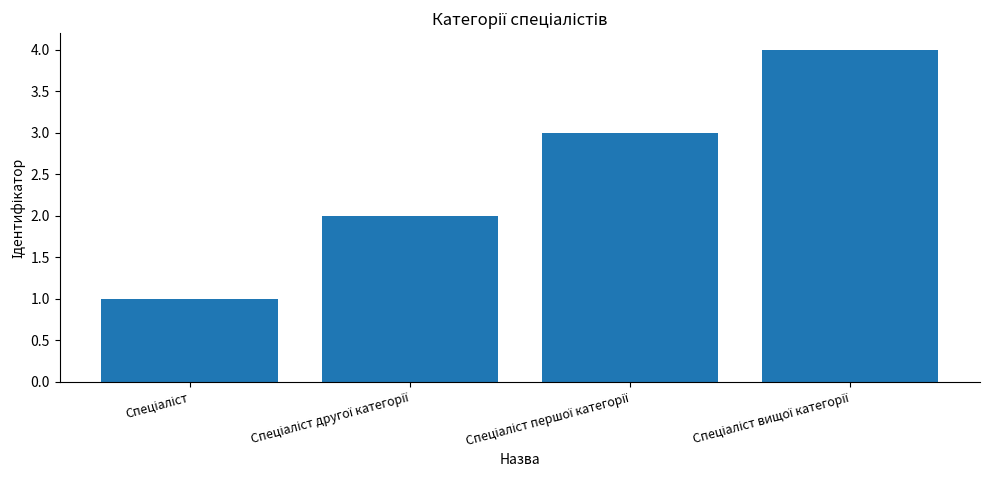

What is the sum of all values?

10